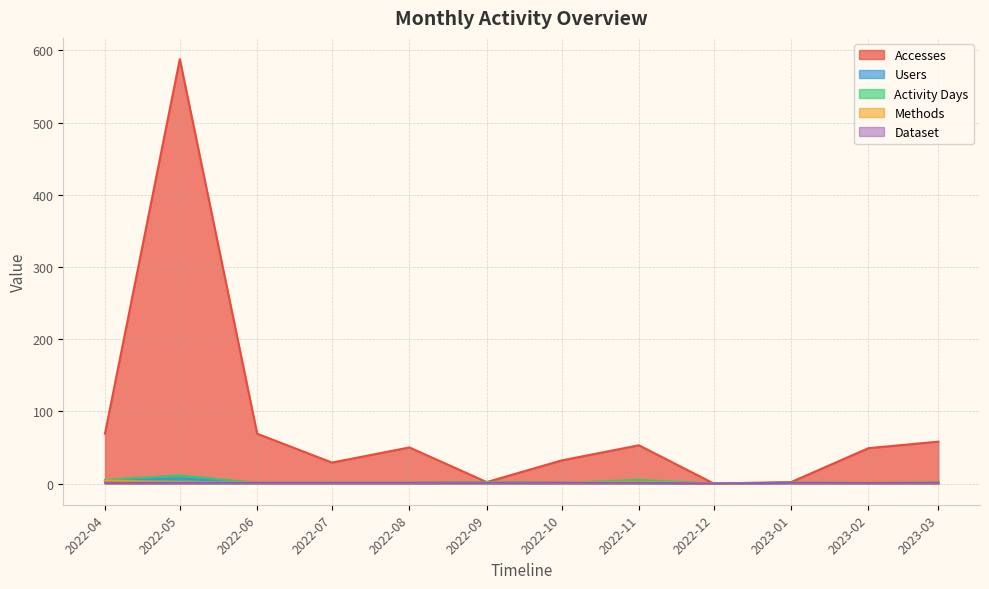

Count the Users values in the range 1 to 3.

9